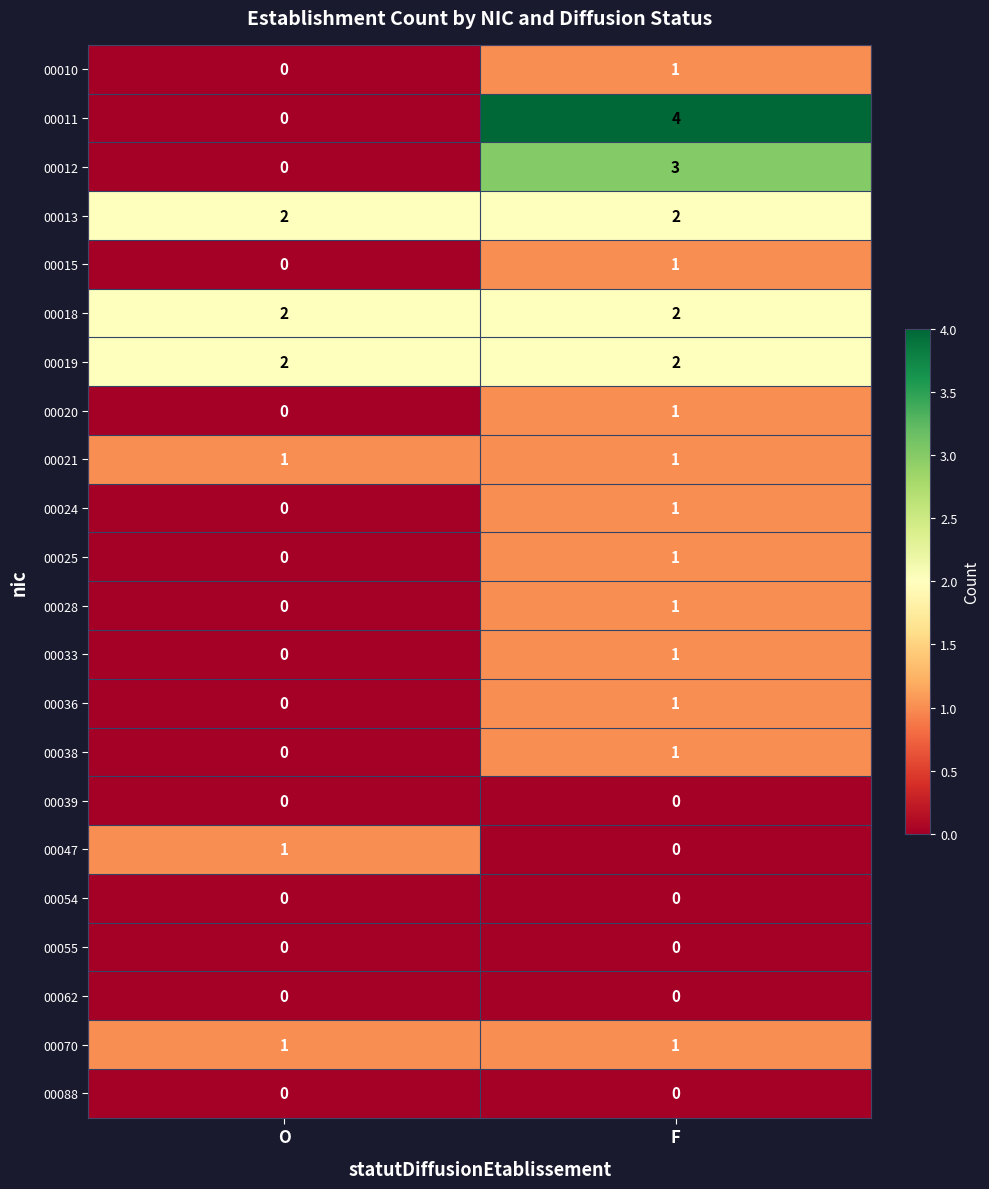

True or false: 00024 has a value of 1 at F.

True